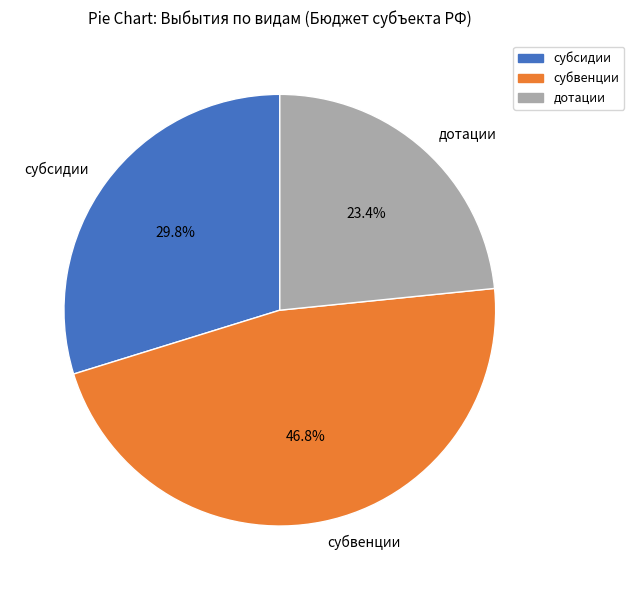

What is the largest slice in the pie chart?

субвенции